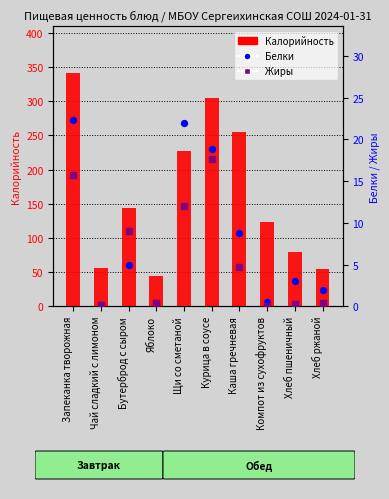

At how many categories does at least one series exceed 9?

10